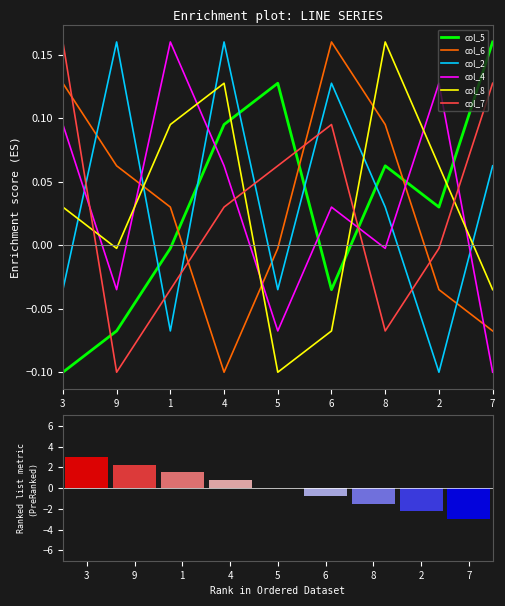

Which series has the largest total across all categories?

col_2